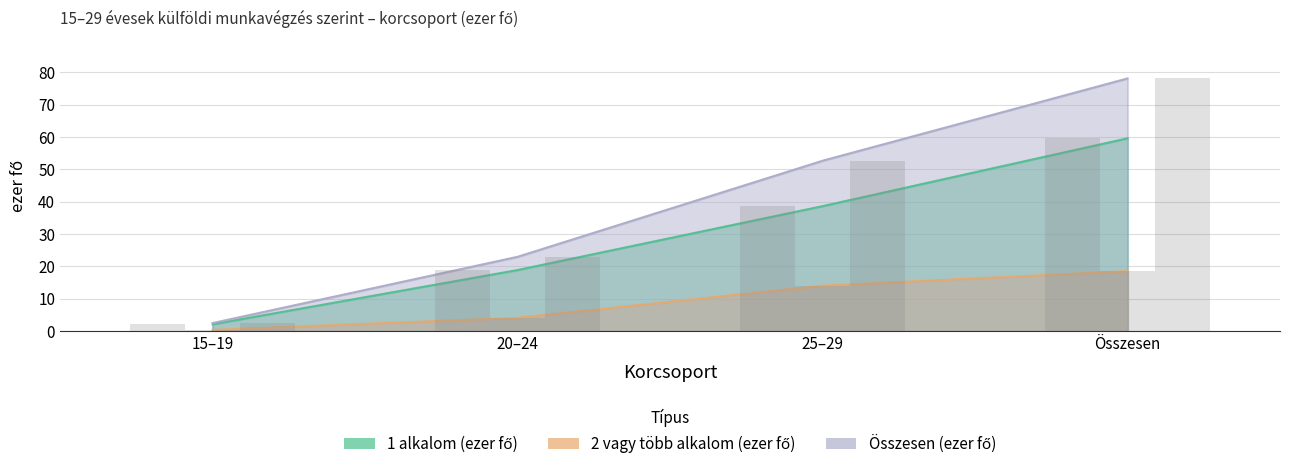

What position from the left is 15–19?

1